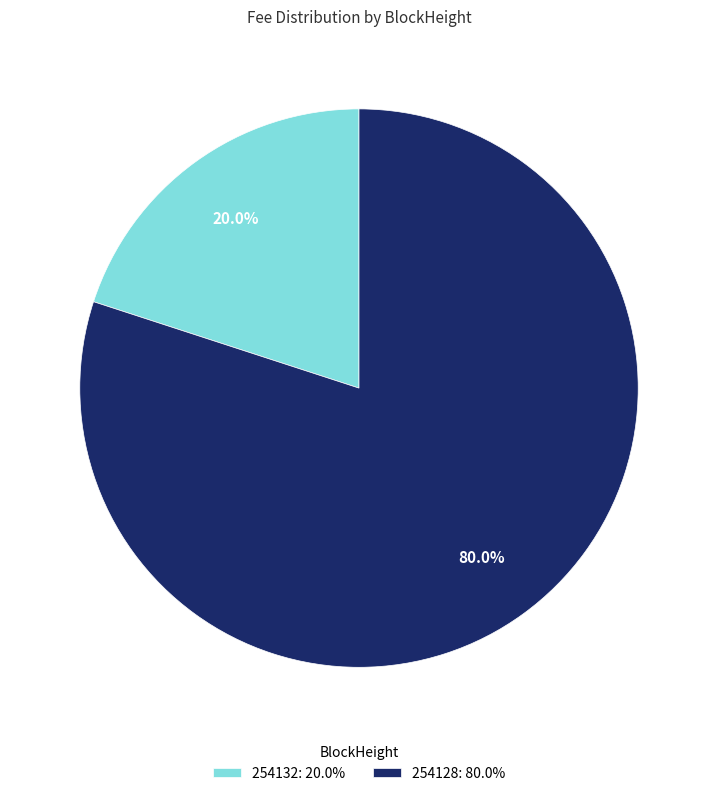

To the nearest percent, what percentage of the pie is 254128?

80%